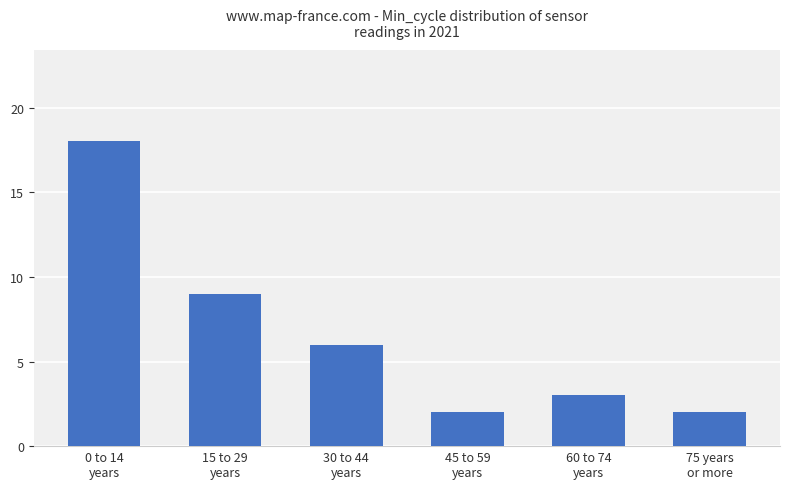

The chart shows a value of 18 at 0 to 14
years. True or false?

True